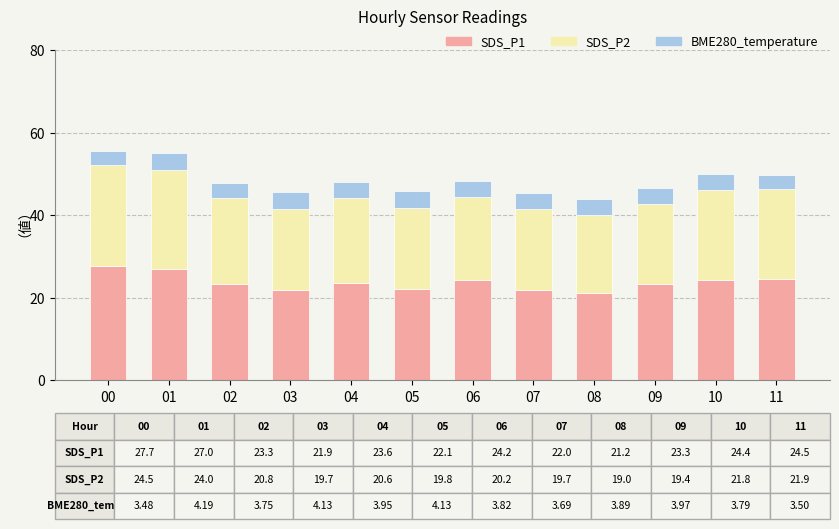

What is the average value of the SDS_P1 series?

23.8